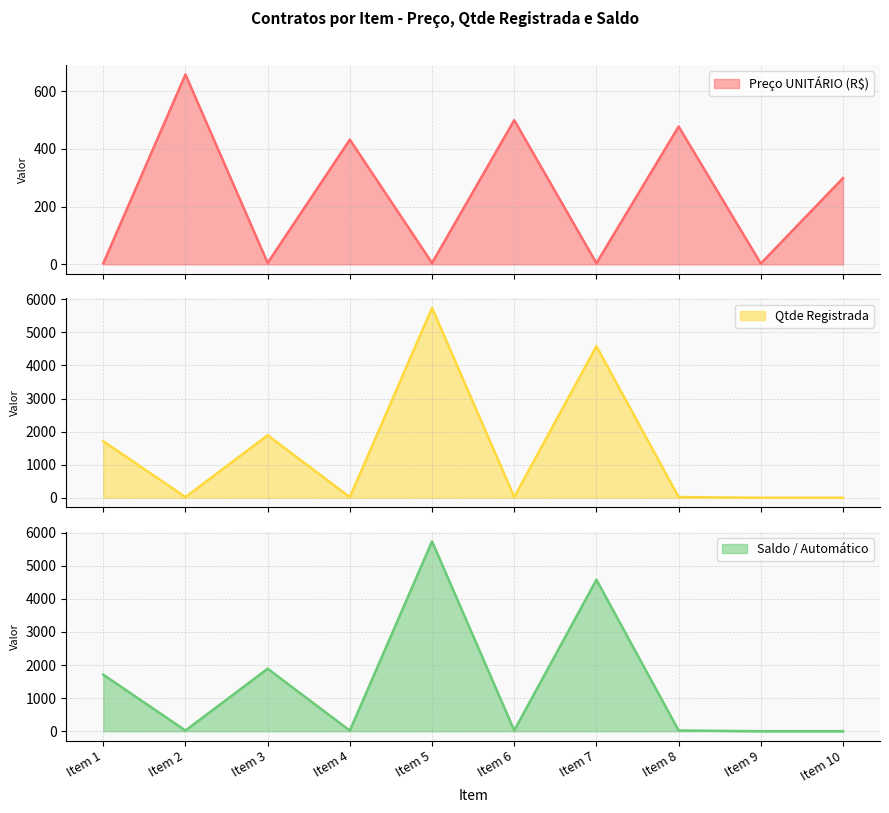

At which label does Qtde Registrada reach its minimum?

Item 9